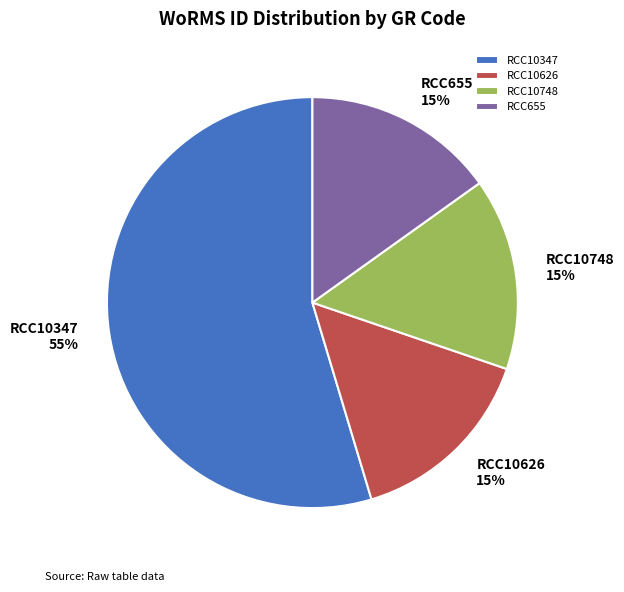

What percentage is the RCC10347 slice, to the nearest percent?

55%